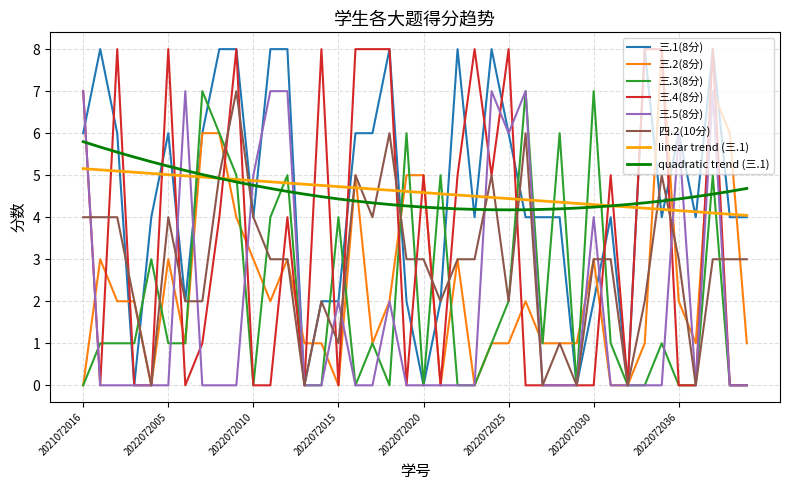

What is the difference between the maximum and minimum values in the 三.4(8分) series?

8.0